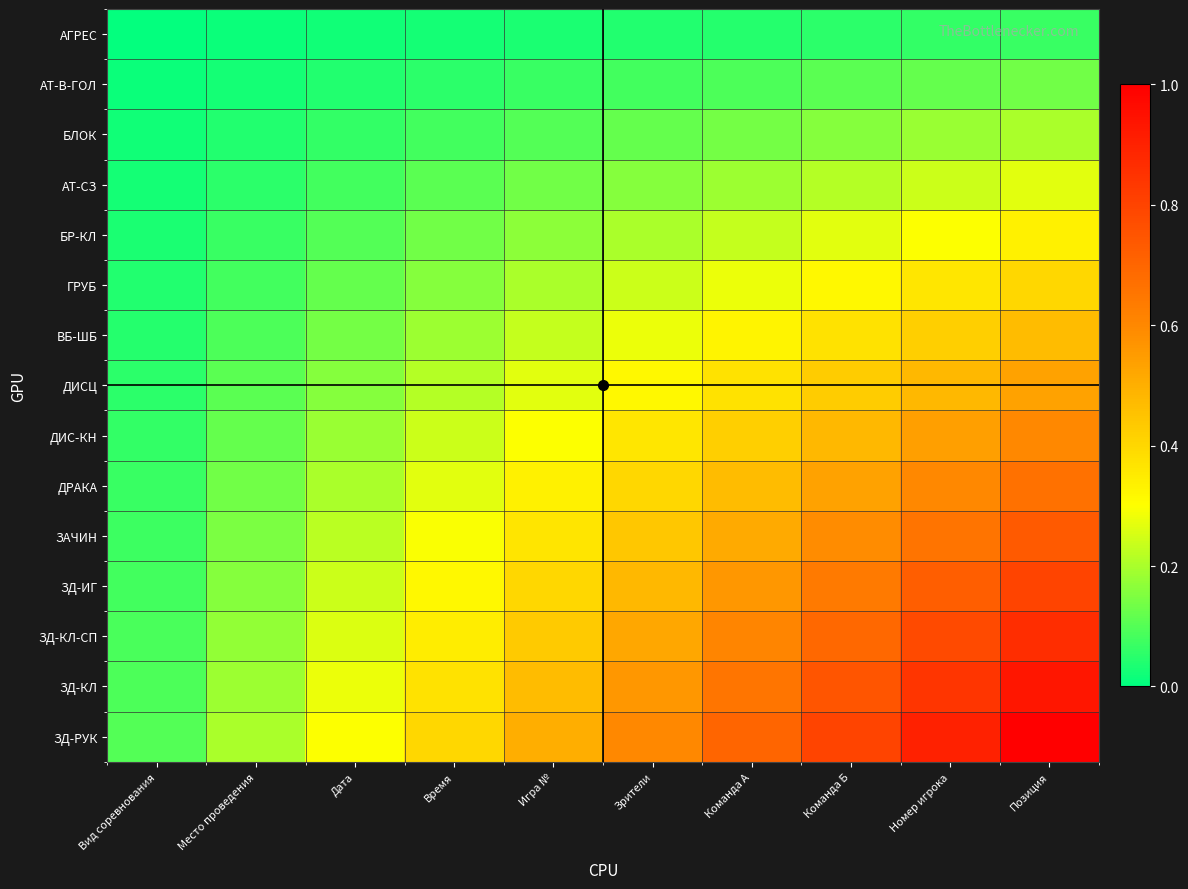

Which has a higher value, Дата or Зрители?

Зрители